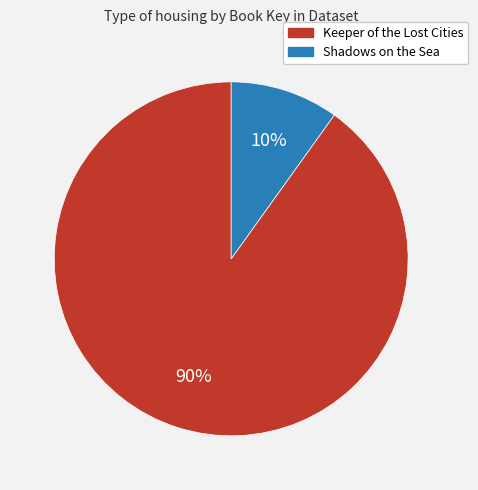

Approximately how many times larger is the value at Shadows on the Sea compared to Keeper of the Lost Cities?

0.1